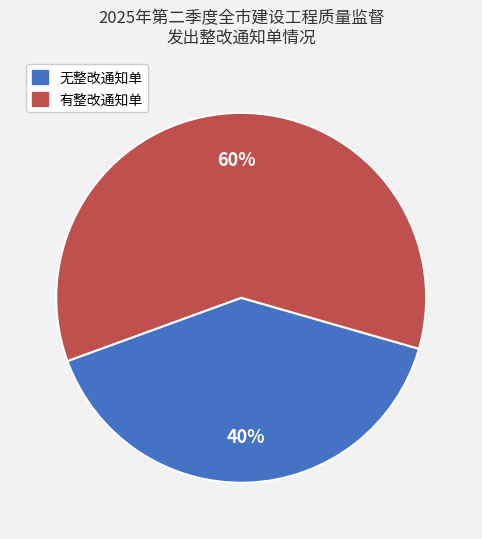

To the nearest percent, what is the average slice percentage?

50%